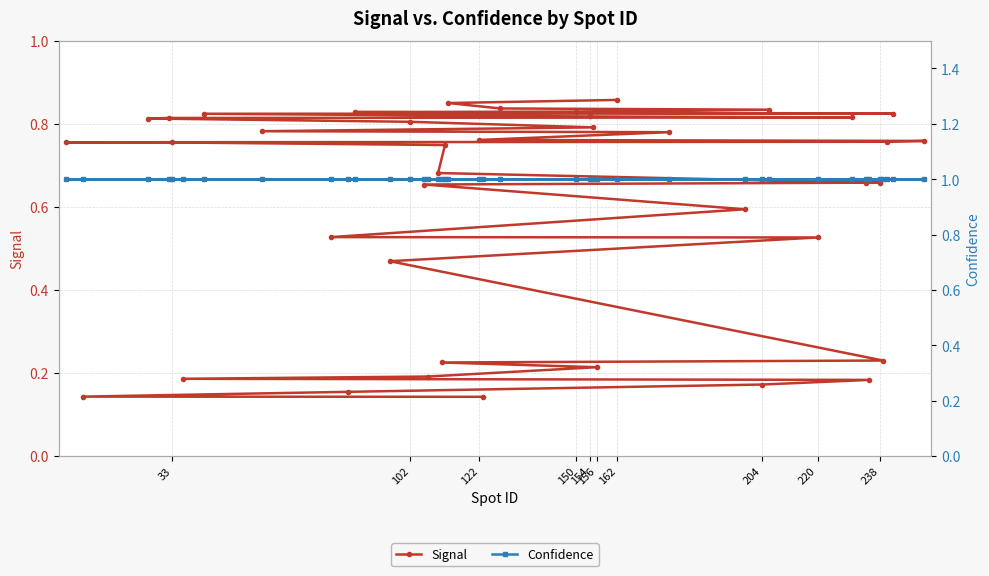

True or false: Signal and Confidence cross at least once.

False